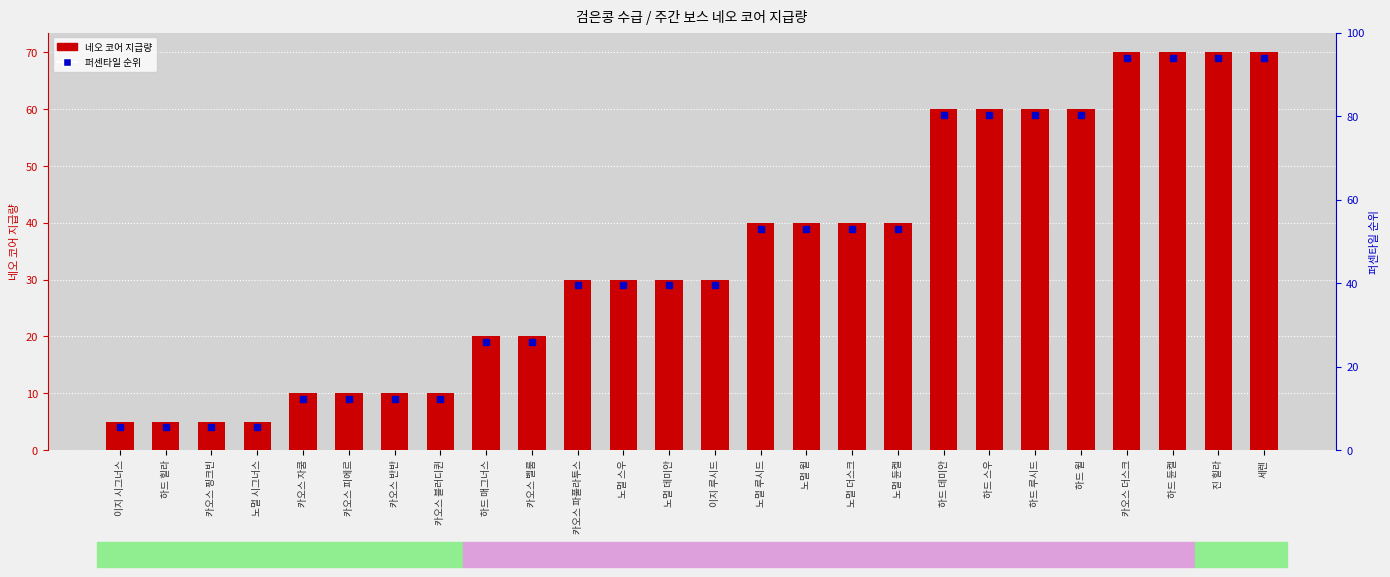

What is the ratio of the value at 하드 루시드 to the value at 이지 시그너스?

12.0